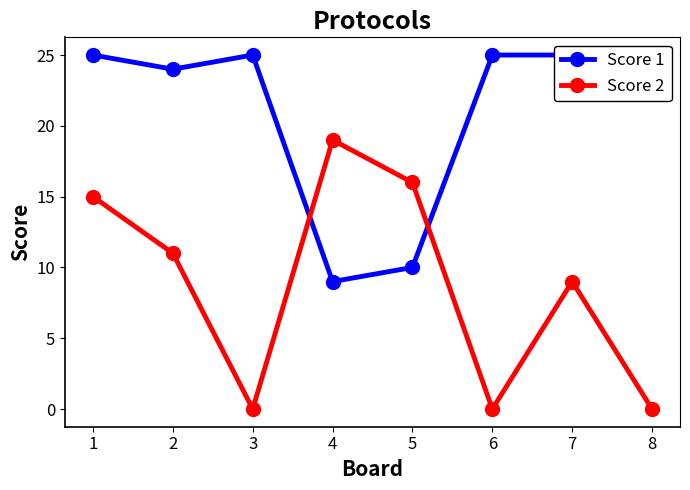

How many intersections are there between Score 2 and Score 1?

2